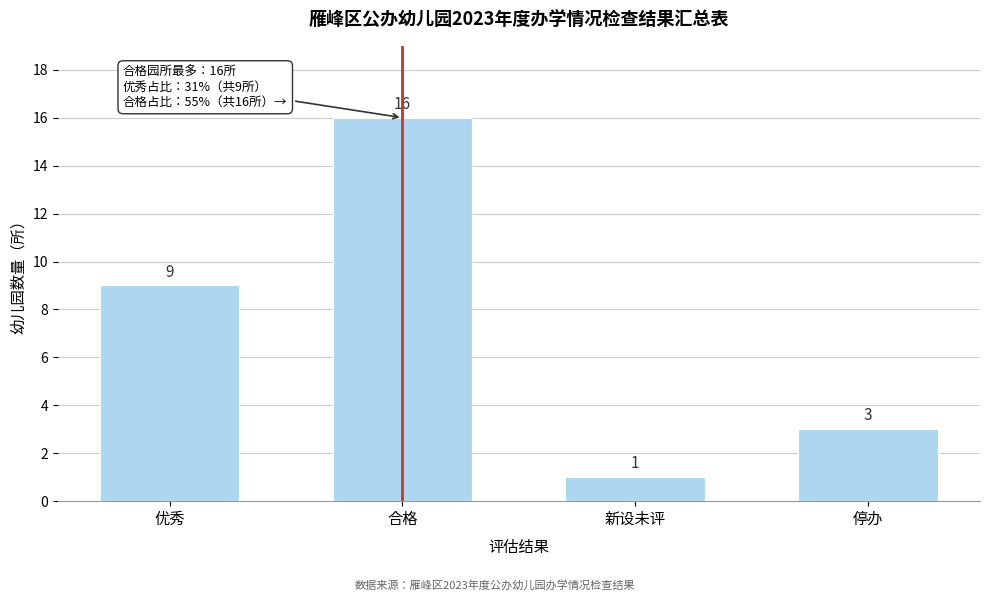

Reading right to left, transcribe all the data shown in this chart.

停办=3	新设未评=1	合格=16	优秀=9